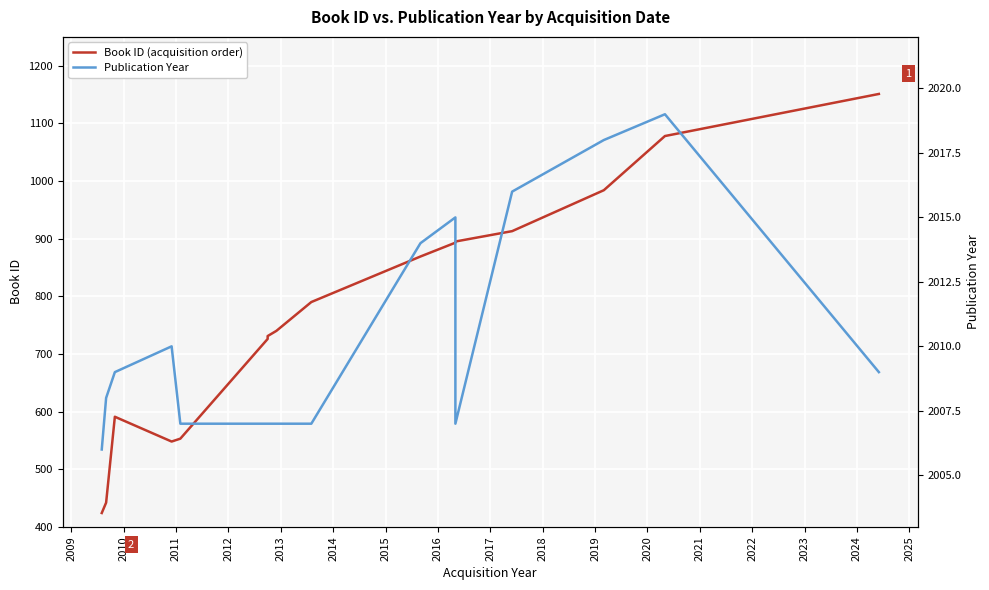

What is the minimum value shown in the chart?

424